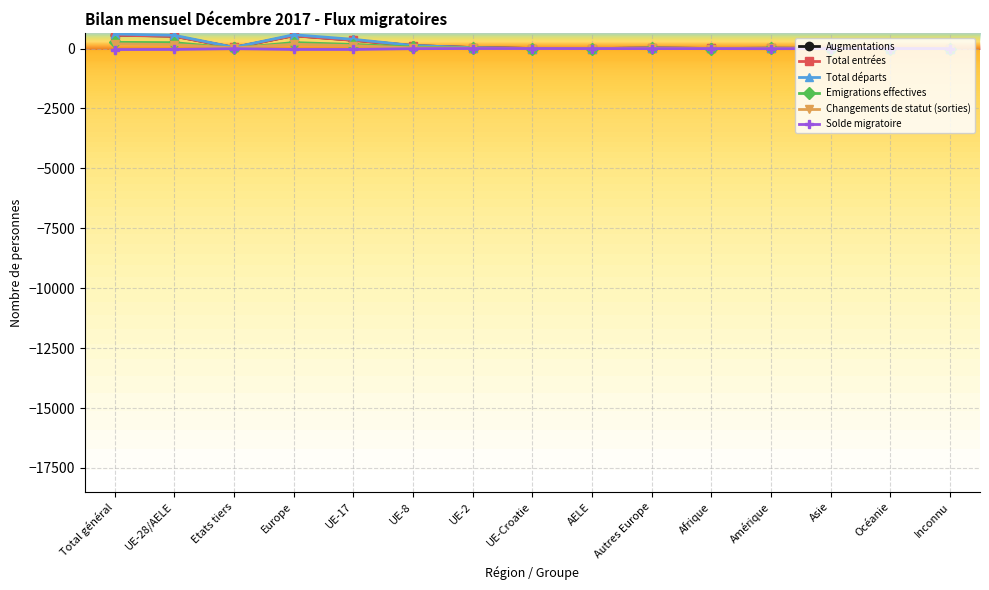

What is the label of the 14th point from the right?

UE-28/AELE